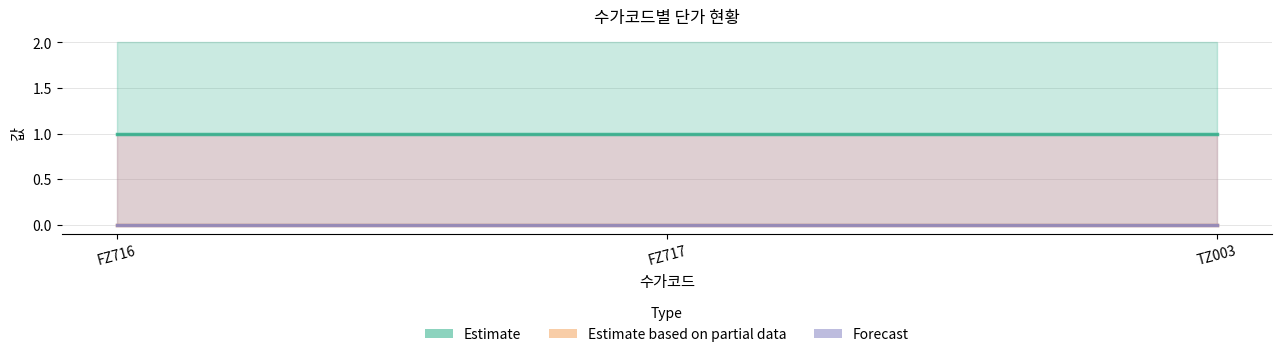

Count the number of categories in the chart.

3